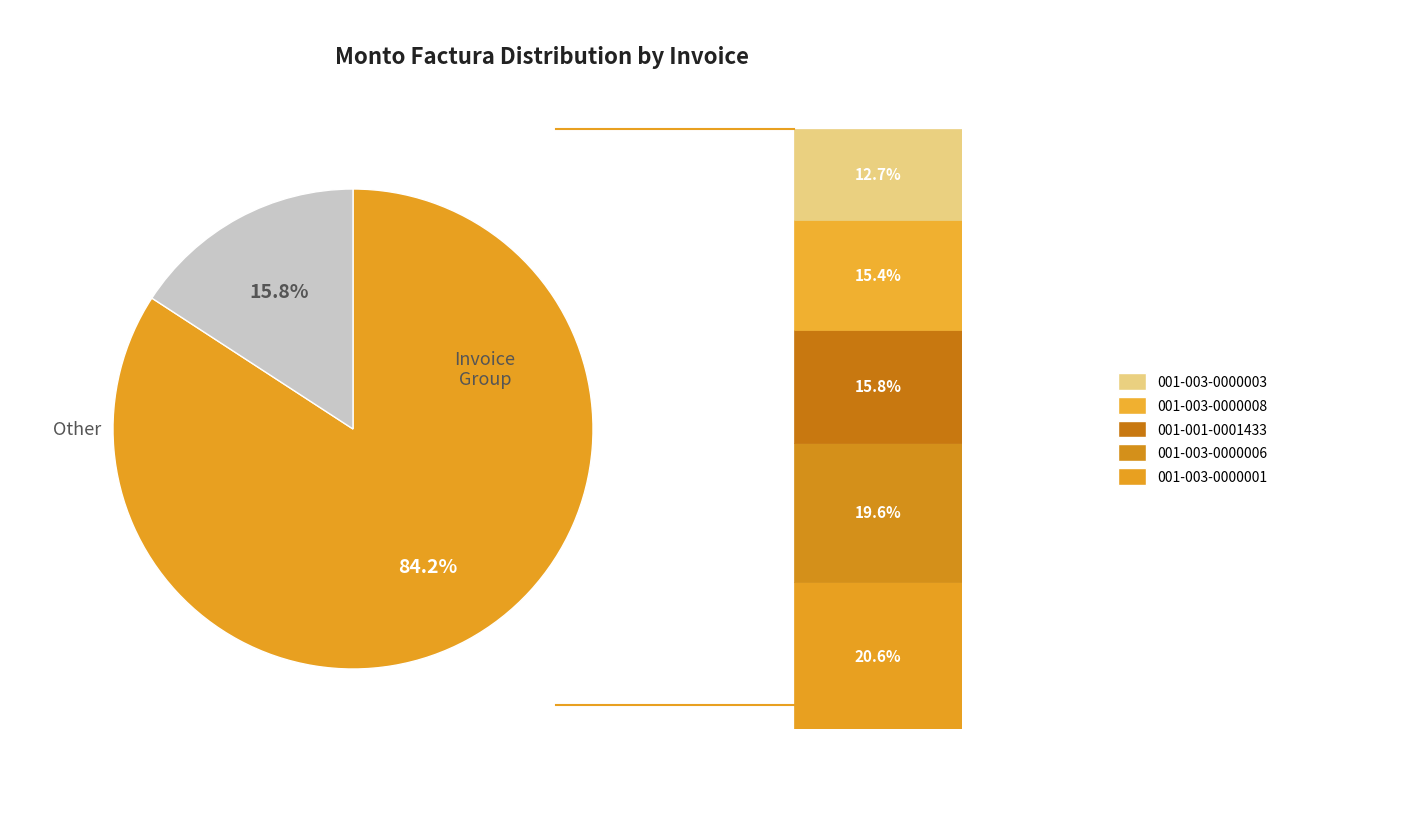

Is there any slice that represents more than half of the pie?

Yes